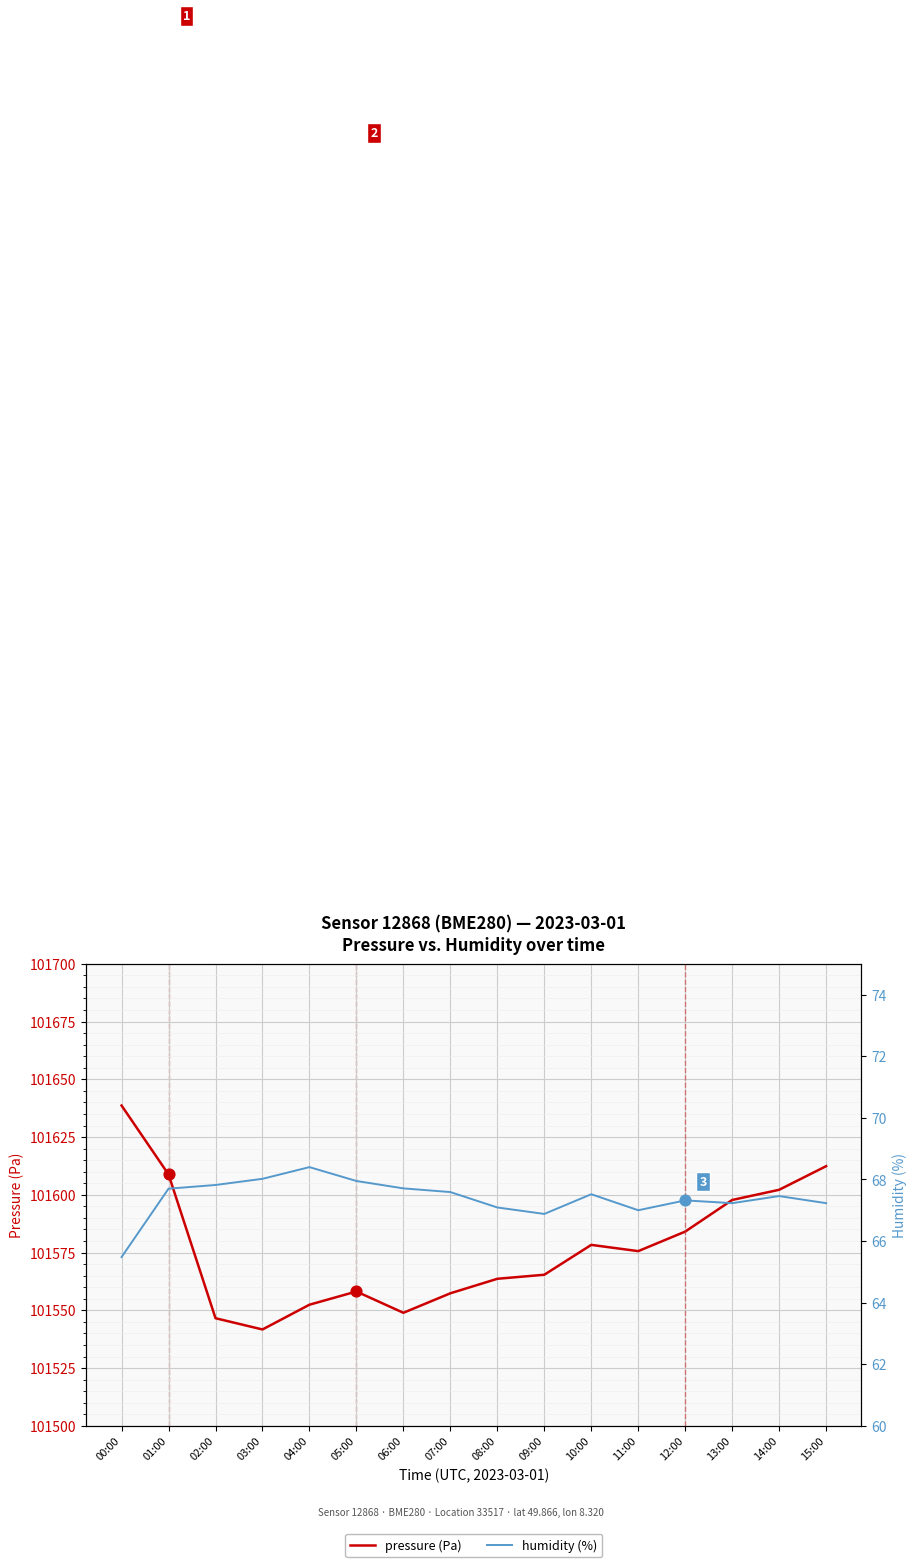

Which series reaches the maximum Y coordinate?

pressure (Pa)